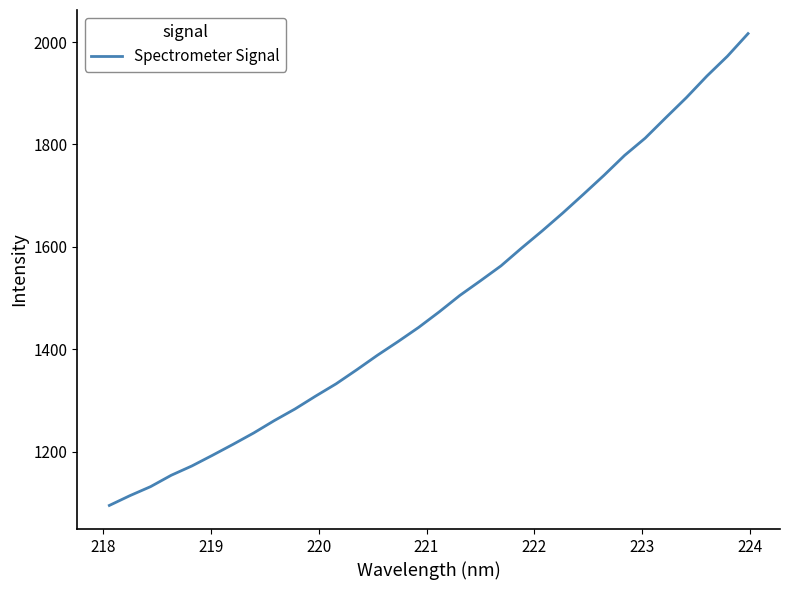

What is the maximum value shown in the chart?

2016.7